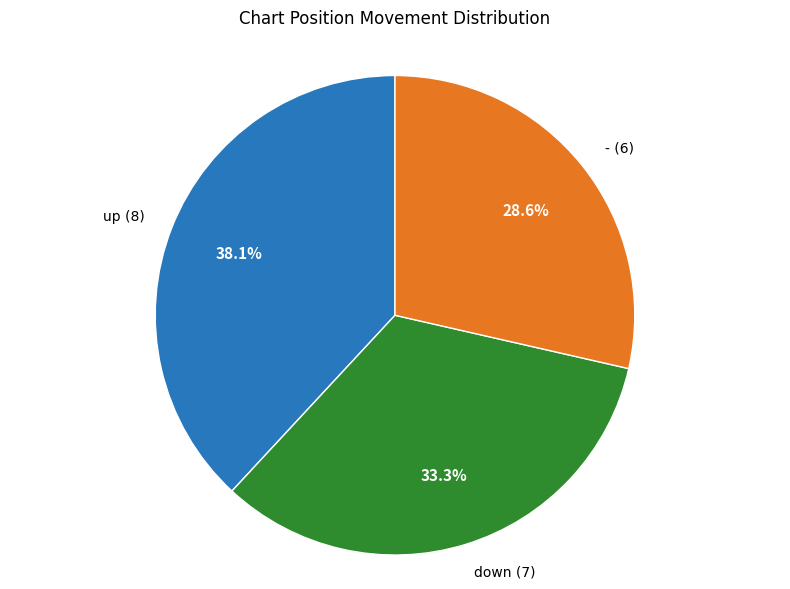

To the nearest percent, what is the average slice percentage?

33%